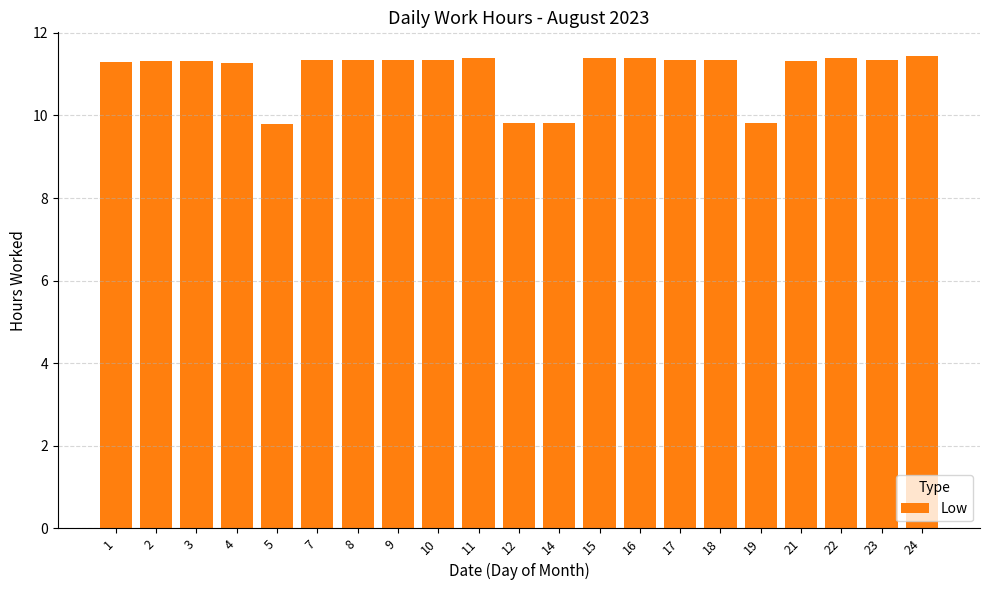

How many values are between 11 and 12?

17